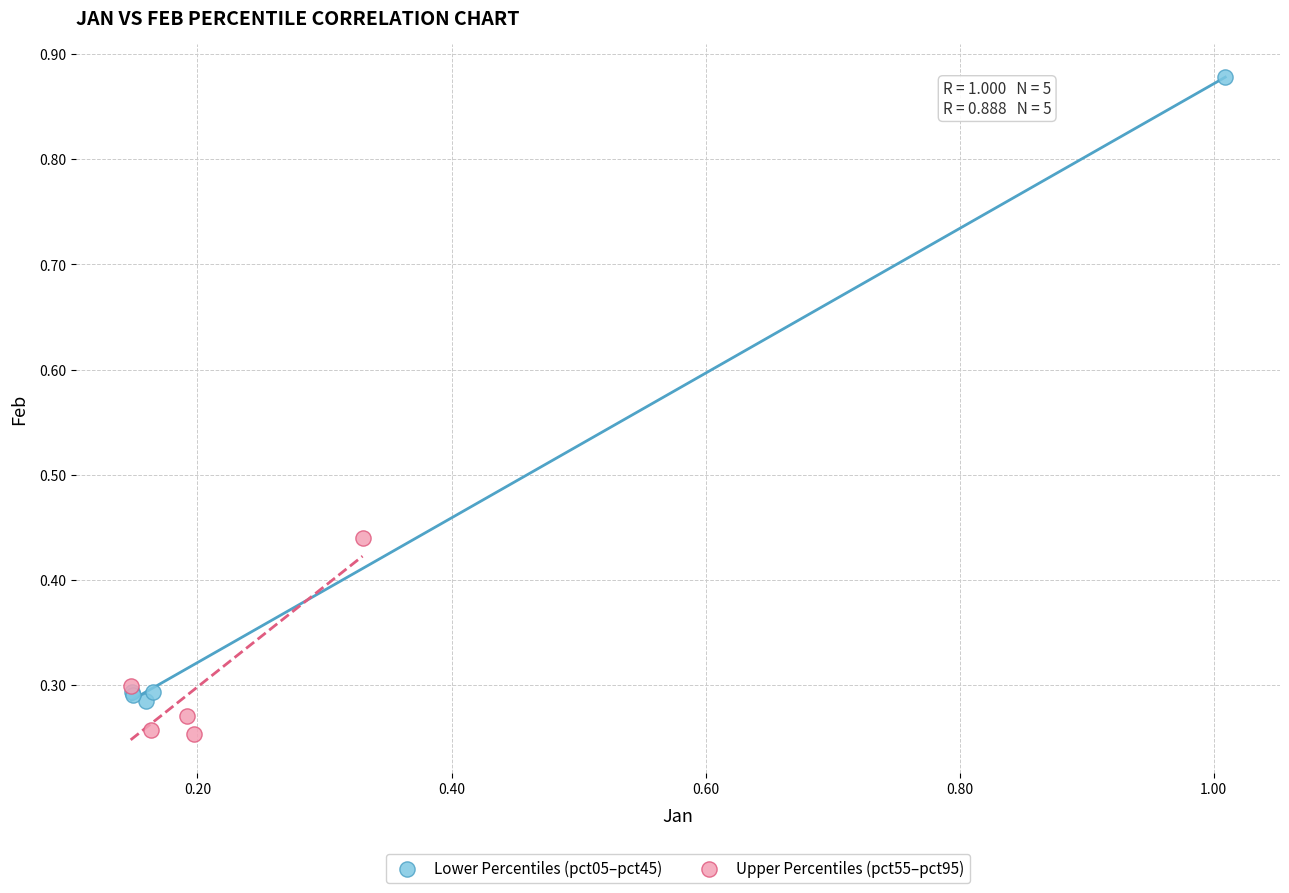

What are all the series names shown in the legend?

Lower Percentiles (pct05–pct45), Upper Percentiles (pct55–pct95)